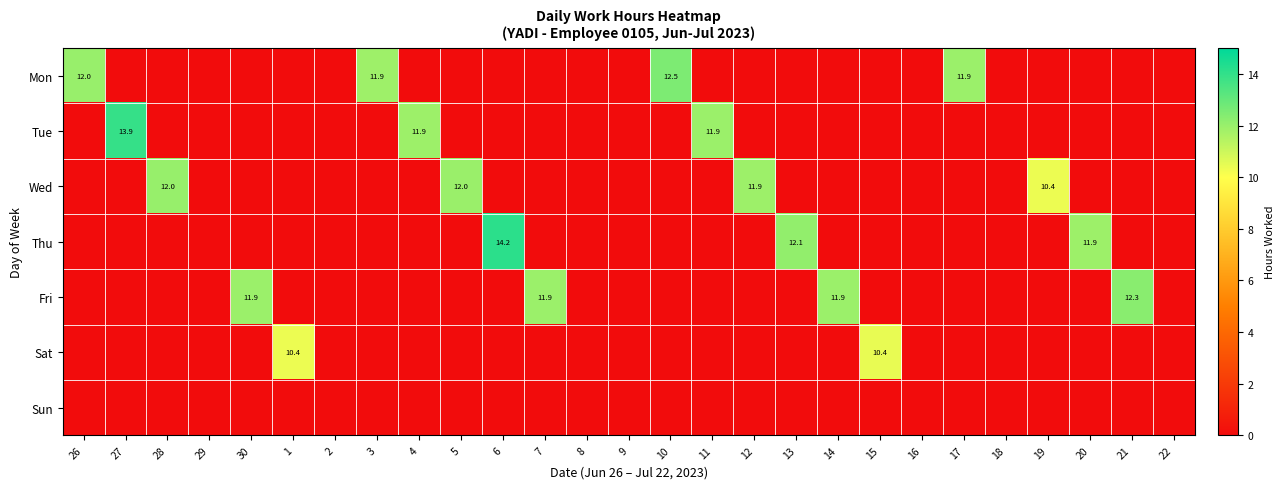

At how many categories does at least one series exceed 8?

20